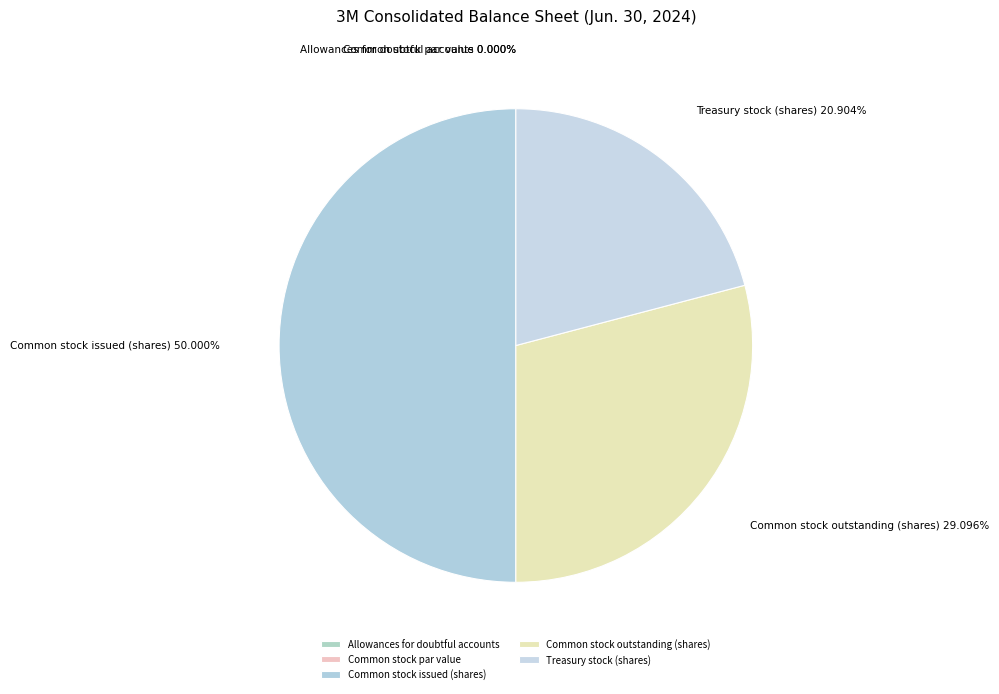

Which has a higher value, Common stock outstanding (shares) or Treasury stock (shares)?

Common stock outstanding (shares)